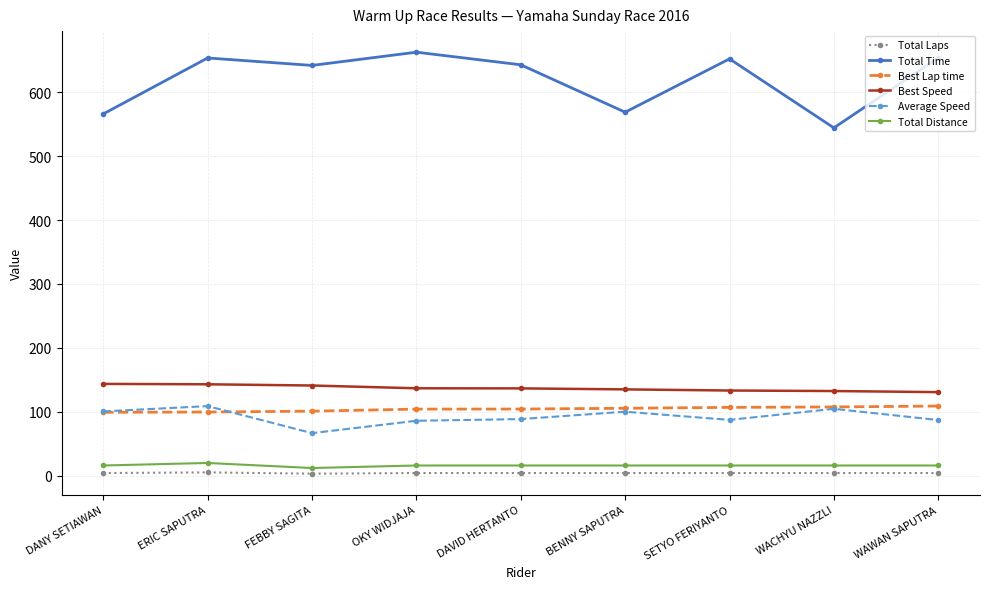

What is the difference between the second highest and minimum values in the Total Time series?

109.7